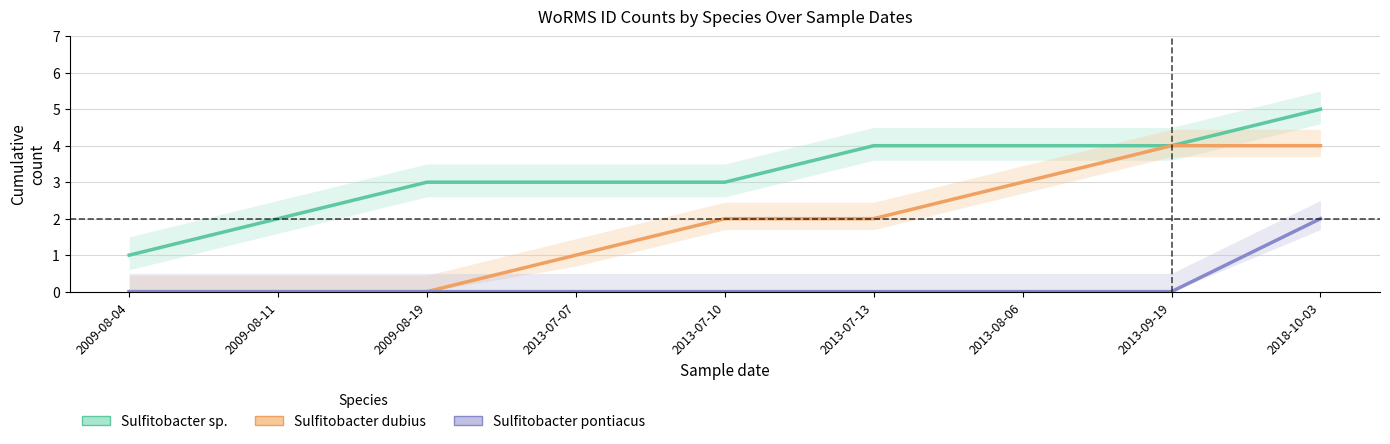

What is the maximum value for Sulfitobacter pontiacus?

2